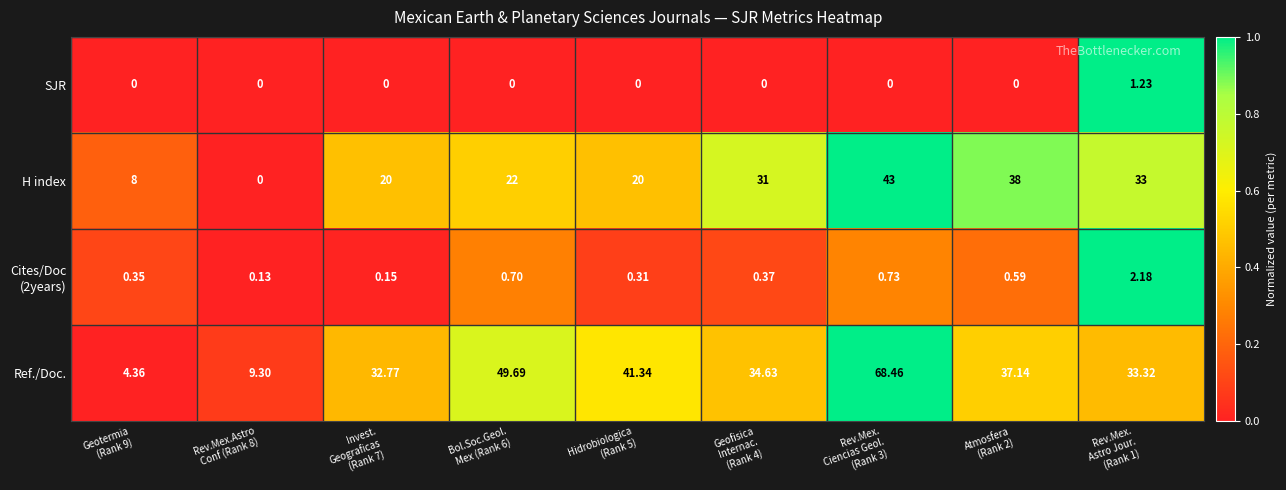

Which series has the largest range (max minus min)?

Ref./Doc.